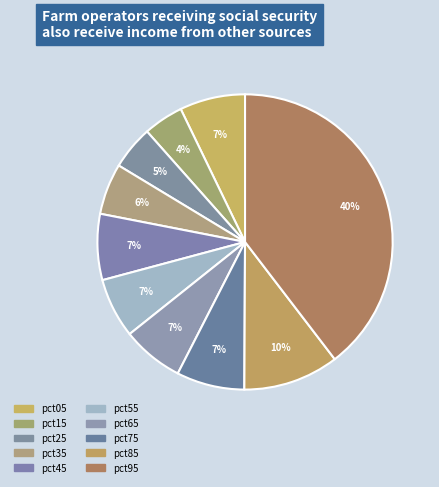

Is it true that pct55 is 21% of the pie?

False